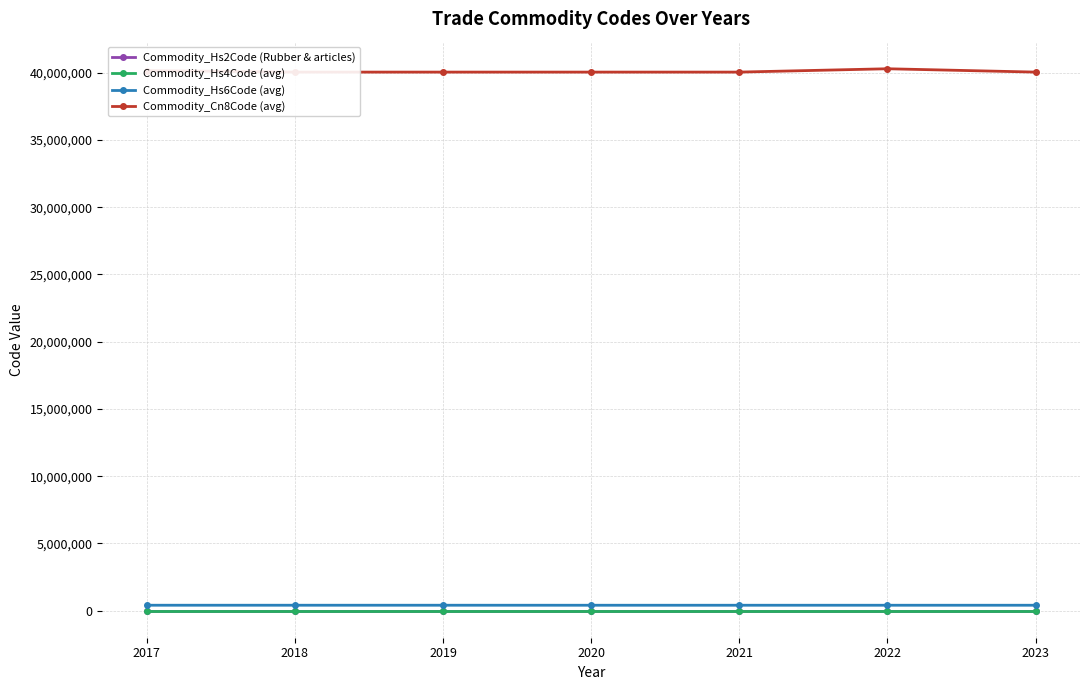

True or false: Commodity_Cn8Code (avg) and Commodity_Hs2Code (Rubber & articles) cross at least once.

False